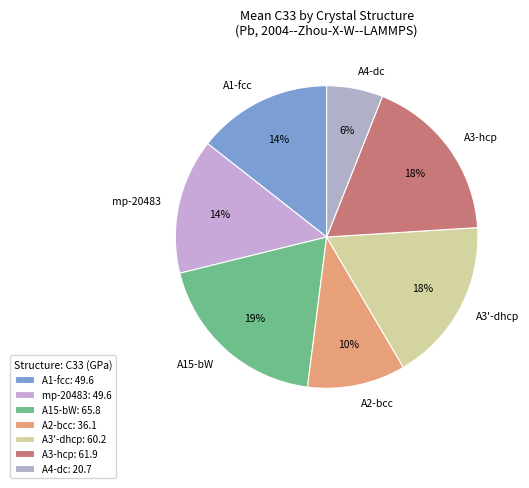

To the nearest percent, what percentage of the pie is A4-dc?

6%